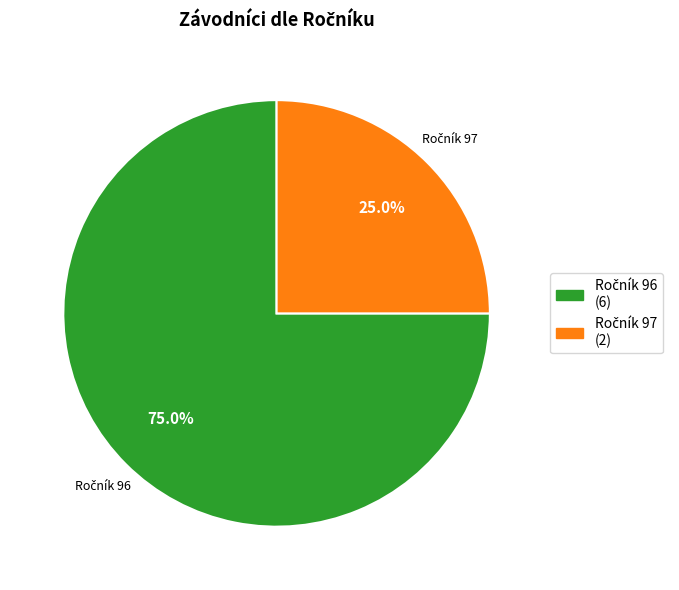

Does any single category account for the majority?

Yes